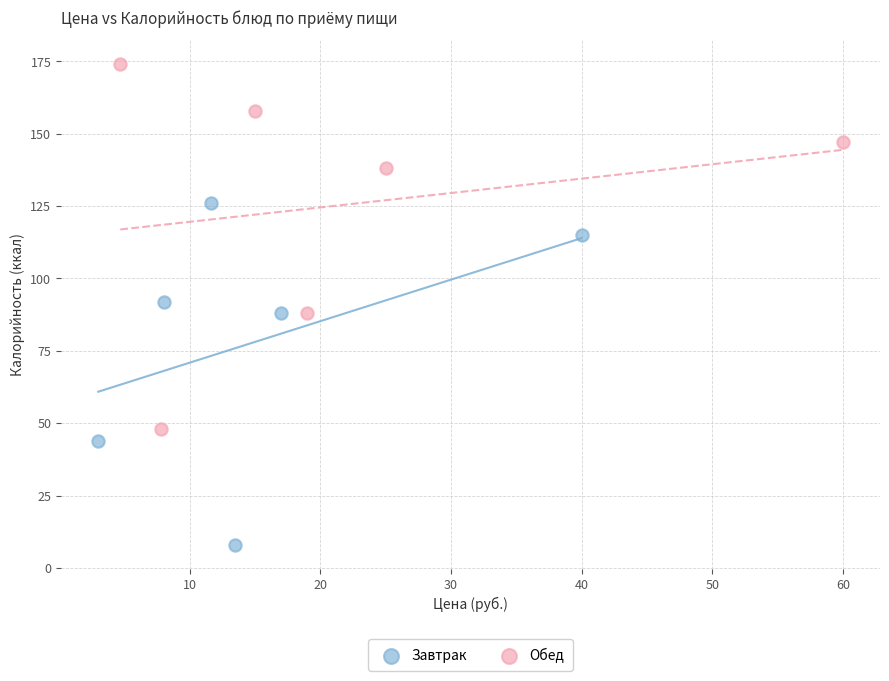

Which series reaches the minimum Y coordinate?

Завтрак